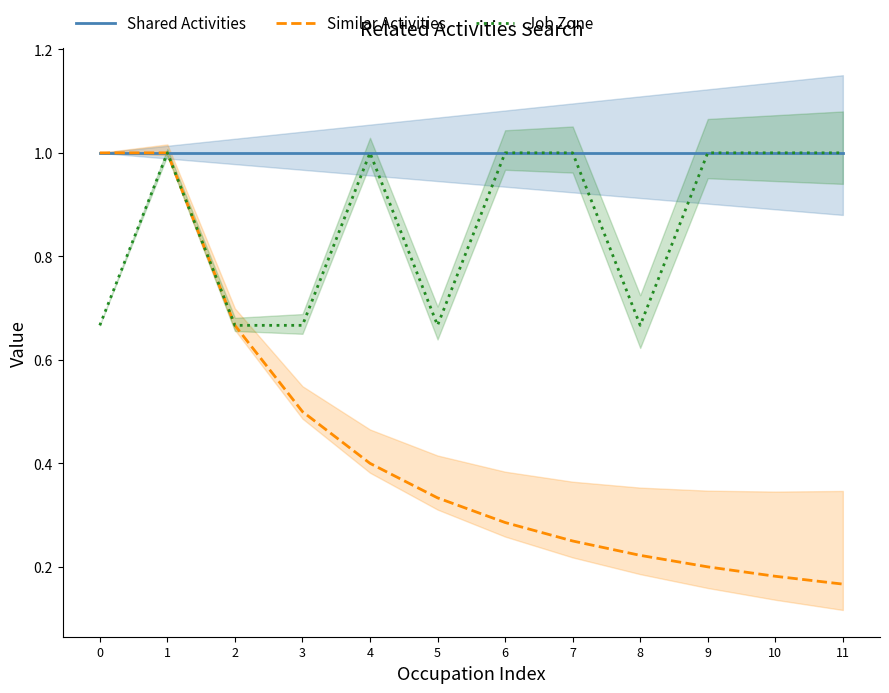

True or false: Job Zone and Shared Activities cross at least once.

False